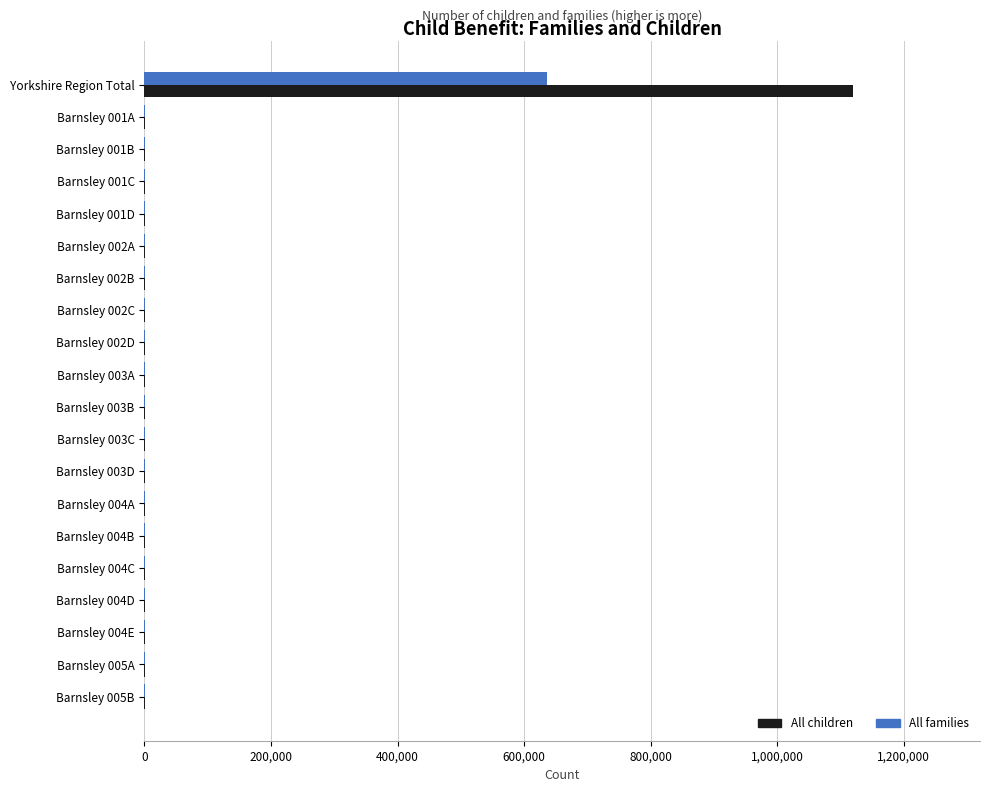

At which category is the sum across all series the highest?

Yorkshire Region Total